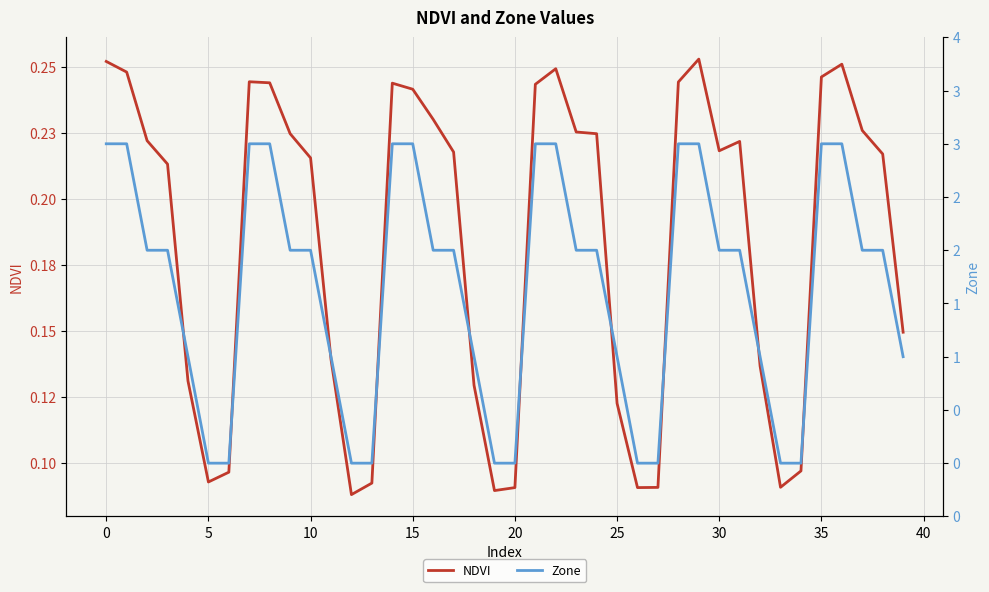

How many values in Zone are above zero?

30